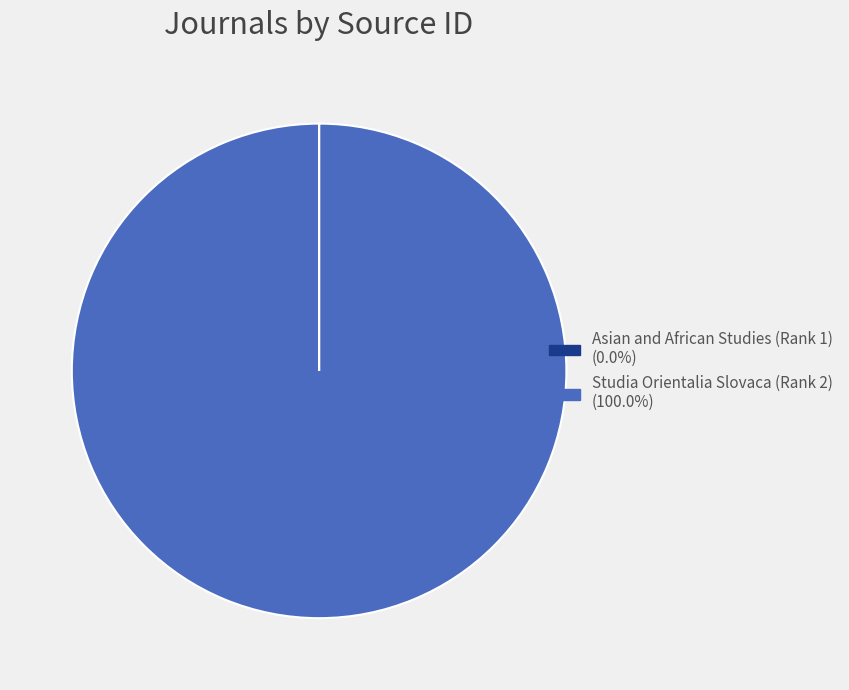

Which category accounts for the majority?

Studia Orientalia Slovaca (Rank 2)